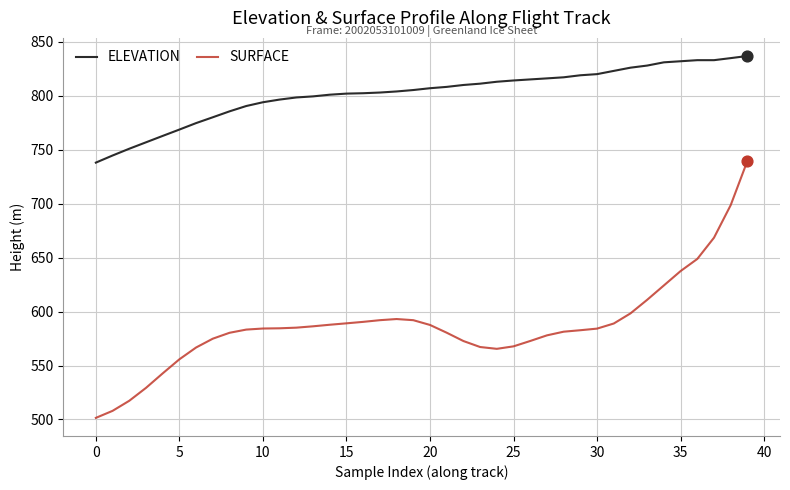

What is the difference between the maximum and minimum values in the SURFACE series?

238.2